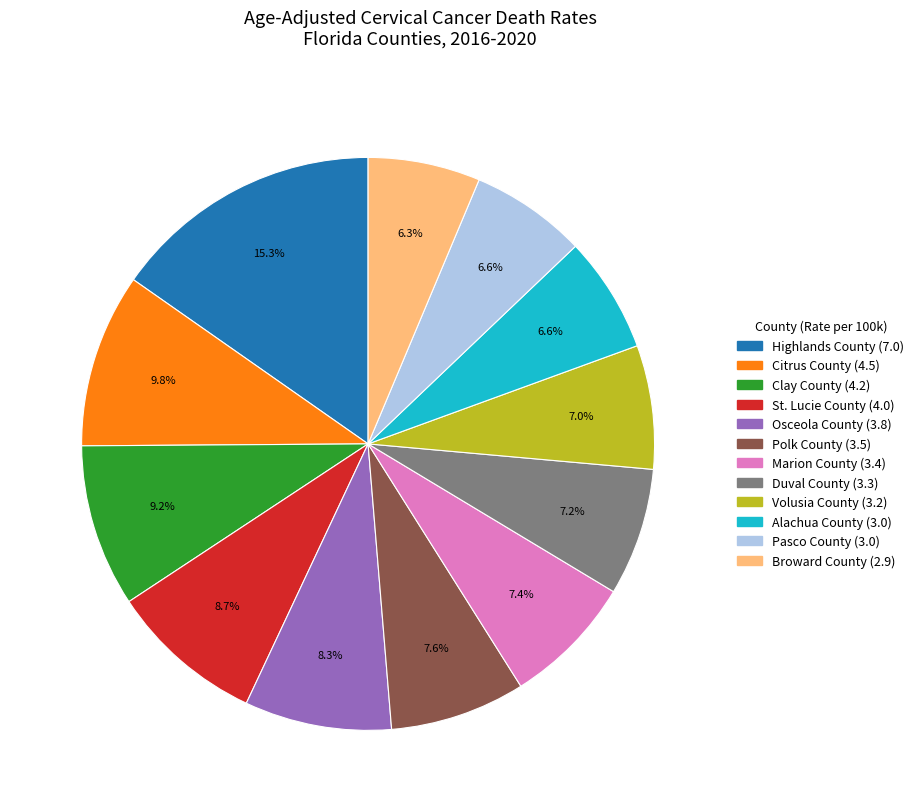

To the nearest percent, what percentage of the pie is Alachua County?

7%